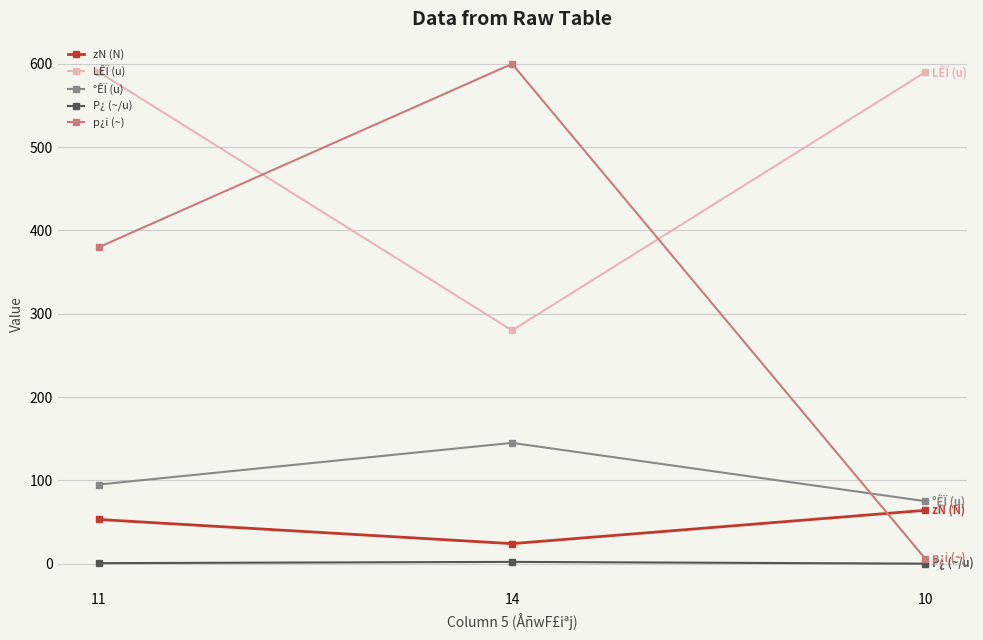

How many distinct data groups are displayed?

5